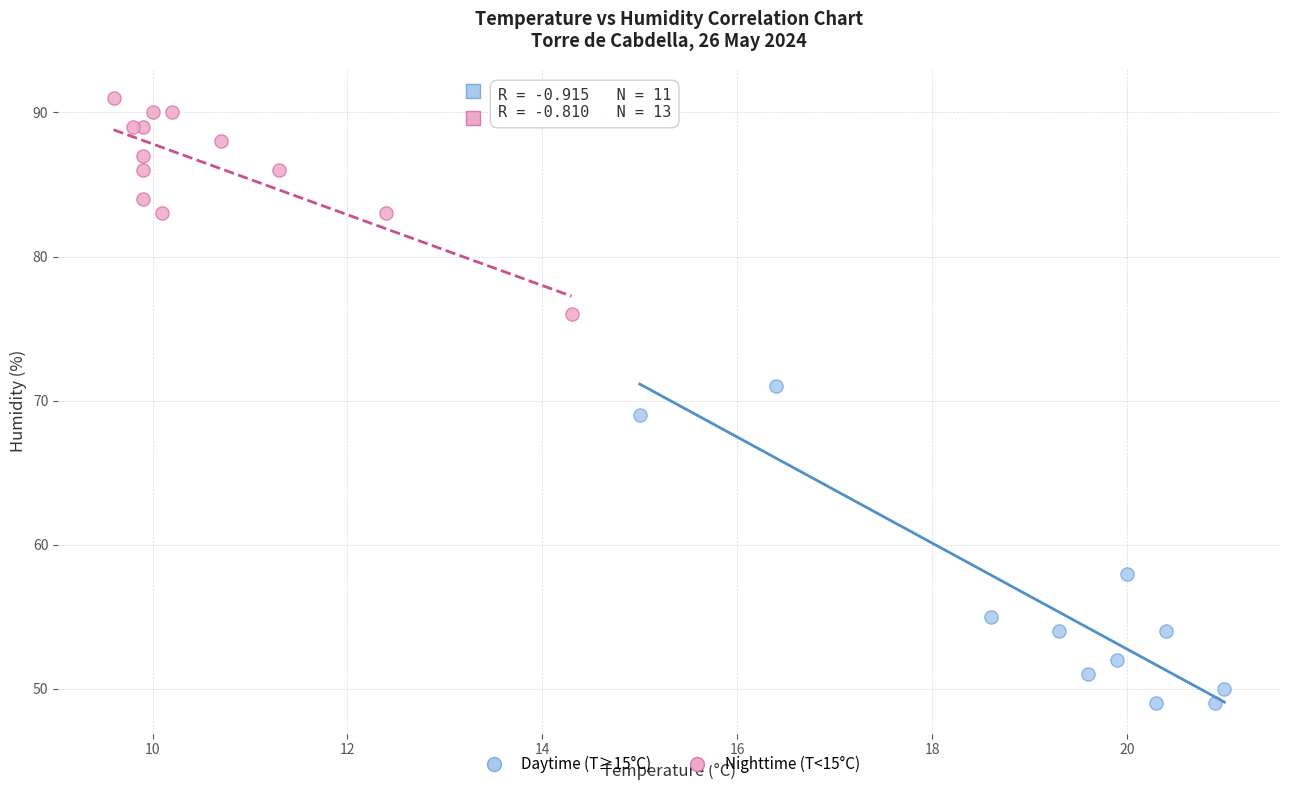

Which series contains the lowest Y value?

Daytime (T≥15°C)